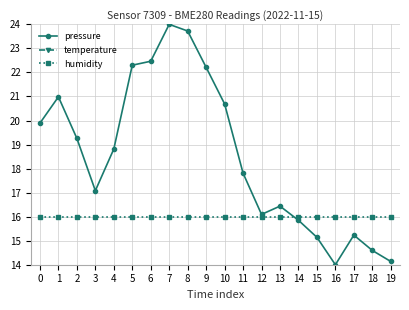

Rank the categories by humidity value from lowest to highest.

0, 1, 2, 3, 4, 5, 6, 7, 8, 9, 10, 11, 12, 13, 14, 15, 16, 17, 18, 19